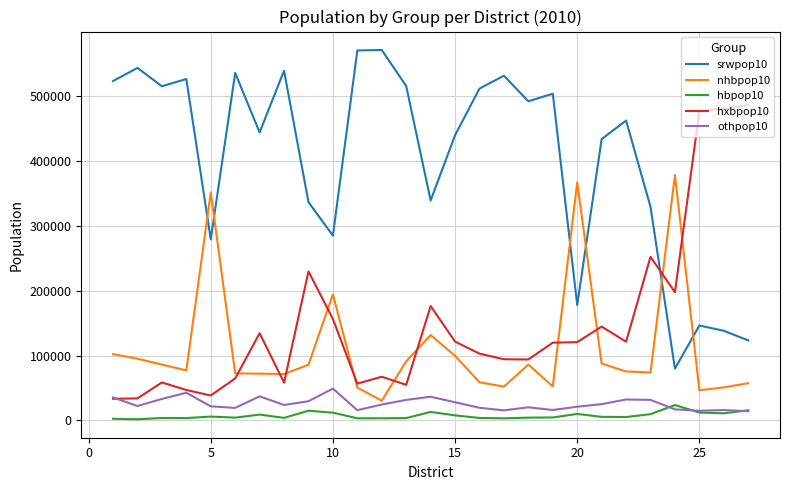

At how many categories does at least one series exceed 252475?

27